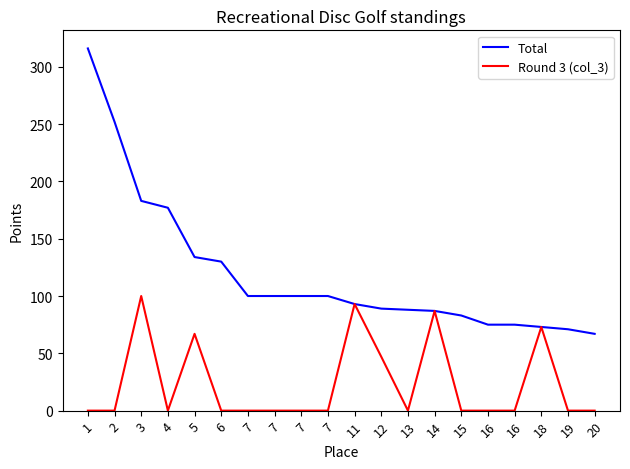

Is this an area chart (filled region under the line)?

No